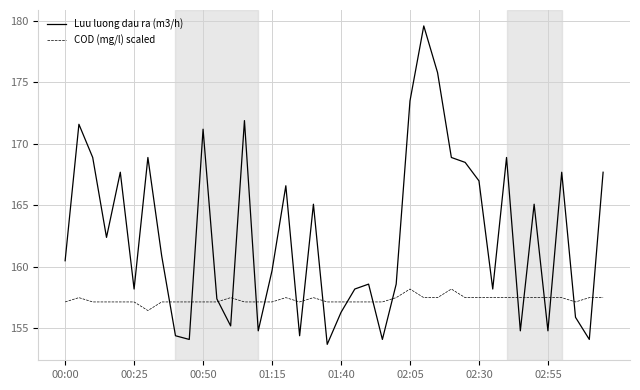

What is the smallest value displayed?

153.7